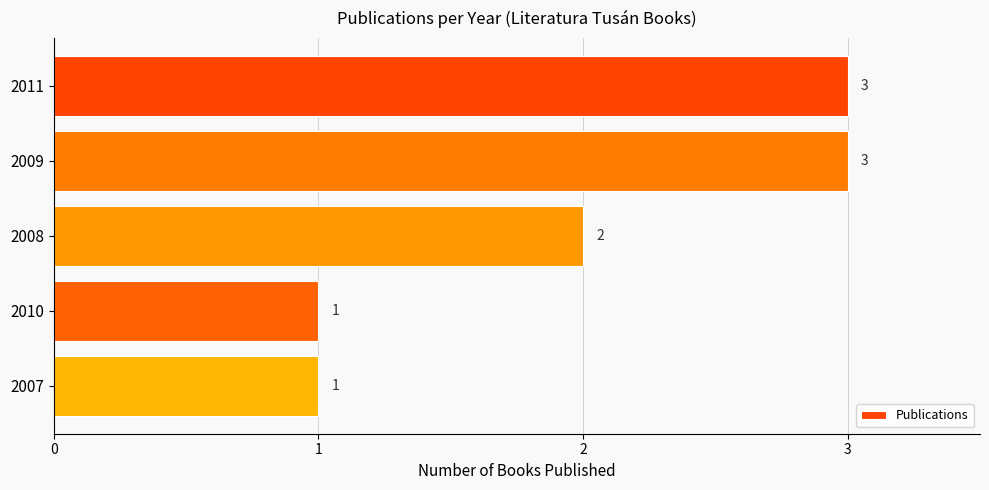

At which label is the value closest to 2?

2008